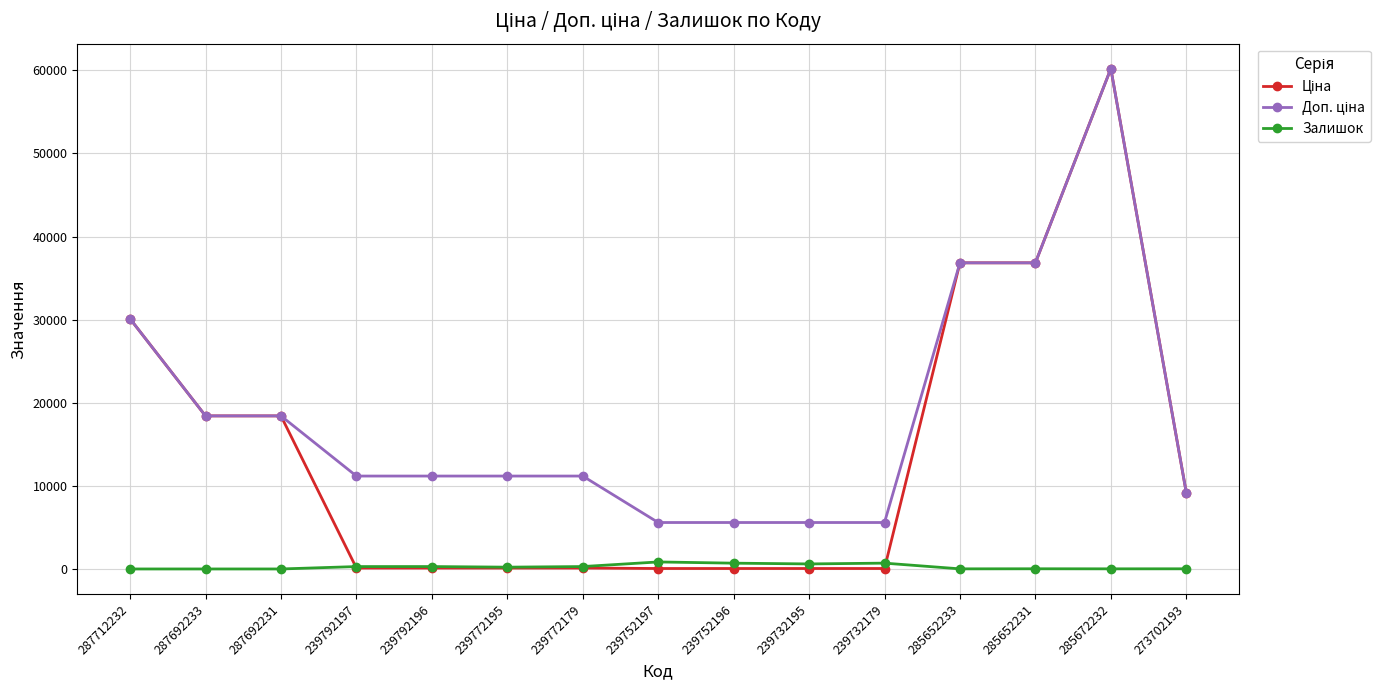

At which category is the sum across all series the highest?

285672232